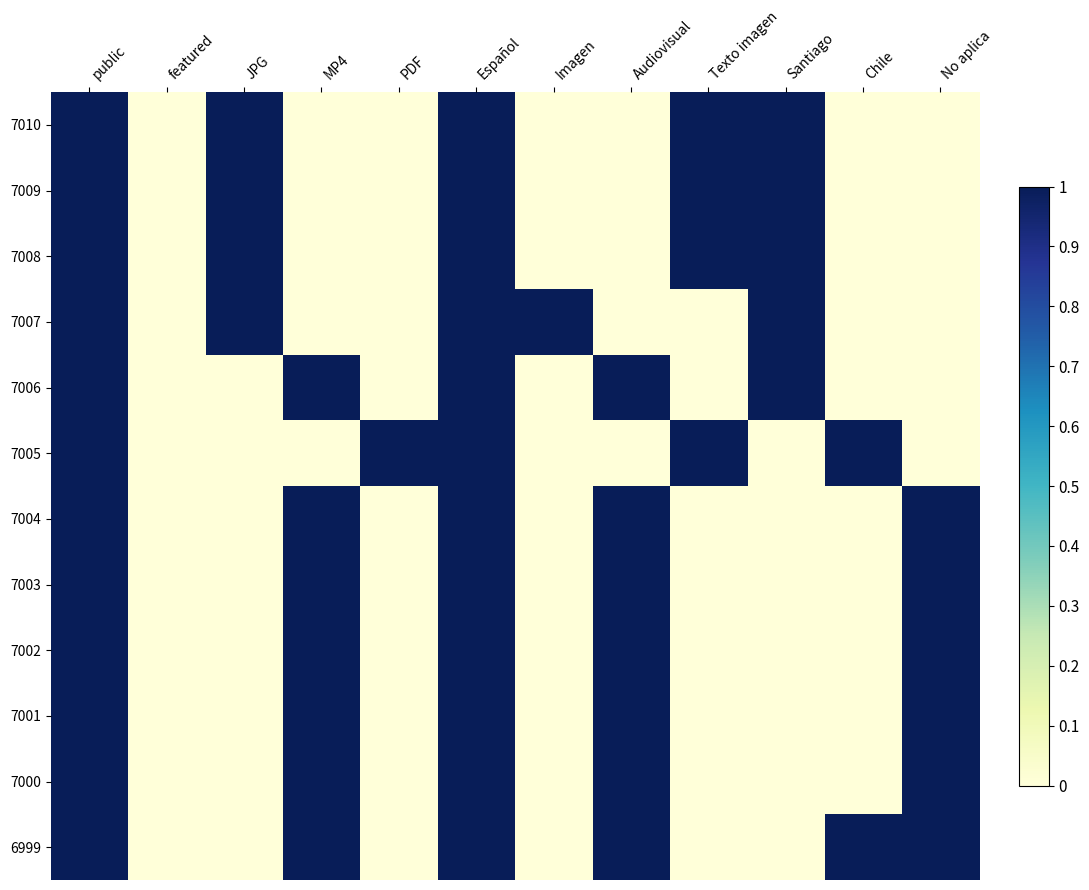

Reading left to right, list all the values displayed in this chart.

7010: public=1	featured=0	JPG=1	MP4=0	PDF=0	Español=1	Imagen=0	Audiovisual=0	Texto imagen=1	Santiago=1	Chile=0	No aplica=0
7009: public=1	featured=0	JPG=1	MP4=0	PDF=0	Español=1	Imagen=0	Audiovisual=0	Texto imagen=1	Santiago=1	Chile=0	No aplica=0
7008: public=1	featured=0	JPG=1	MP4=0	PDF=0	Español=1	Imagen=0	Audiovisual=0	Texto imagen=1	Santiago=1	Chile=0	No aplica=0
7007: public=1	featured=0	JPG=1	MP4=0	PDF=0	Español=1	Imagen=1	Audiovisual=0	Texto imagen=0	Santiago=1	Chile=0	No aplica=0
7006: public=1	featured=0	JPG=0	MP4=1	PDF=0	Español=1	Imagen=0	Audiovisual=1	Texto imagen=0	Santiago=1	Chile=0	No aplica=0
7005: public=1	featured=0	JPG=0	MP4=0	PDF=1	Español=1	Imagen=0	Audiovisual=0	Texto imagen=1	Santiago=0	Chile=1	No aplica=0
7004: public=1	featured=0	JPG=0	MP4=1	PDF=0	Español=1	Imagen=0	Audiovisual=1	Texto imagen=0	Santiago=0	Chile=0	No aplica=1
7003: public=1	featured=0	JPG=0	MP4=1	PDF=0	Español=1	Imagen=0	Audiovisual=1	Texto imagen=0	Santiago=0	Chile=0	No aplica=1
7002: public=1	featured=0	JPG=0	MP4=1	PDF=0	Español=1	Imagen=0	Audiovisual=1	Texto imagen=0	Santiago=0	Chile=0	No aplica=1
7001: public=1	featured=0	JPG=0	MP4=1	PDF=0	Español=1	Imagen=0	Audiovisual=1	Texto imagen=0	Santiago=0	Chile=0	No aplica=1
7000: public=1	featured=0	JPG=0	MP4=1	PDF=0	Español=1	Imagen=0	Audiovisual=1	Texto imagen=0	Santiago=0	Chile=0	No aplica=1
6999: public=1	featured=0	JPG=0	MP4=1	PDF=0	Español=1	Imagen=0	Audiovisual=1	Texto imagen=0	Santiago=0	Chile=1	No aplica=1